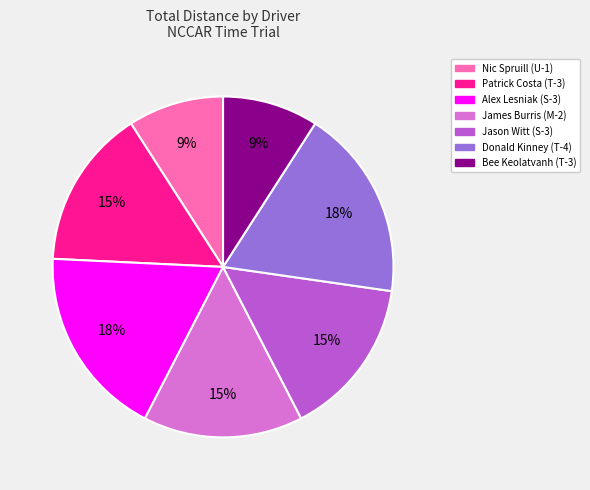

Approximately how many times larger is the value at Jason Witt (S-3) compared to Patrick Costa (T-3)?

1.0